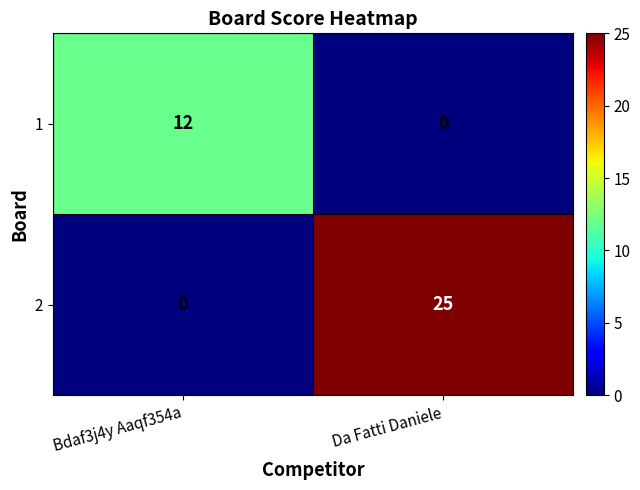

What is the sum of all 2 values?

25